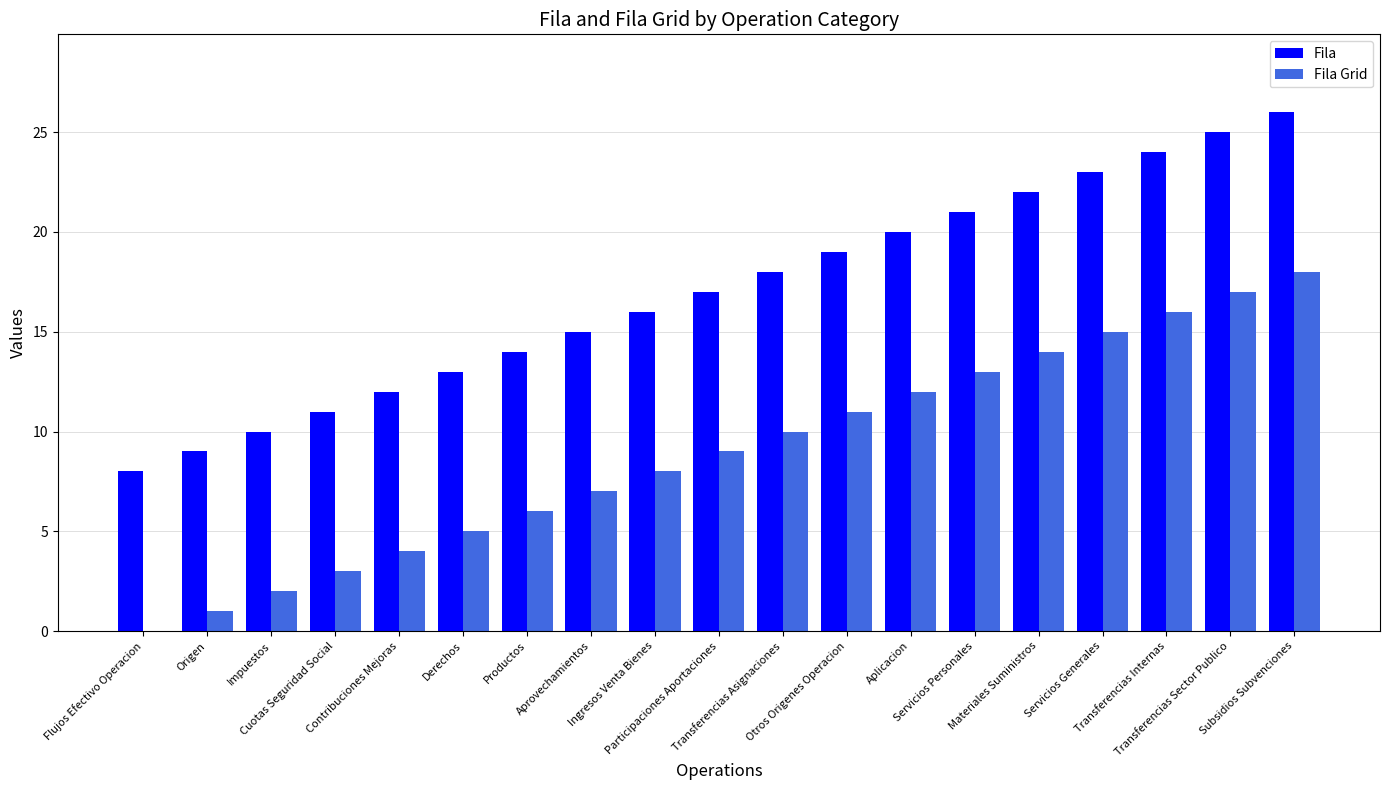

What is the maximum value shown in the chart?

26